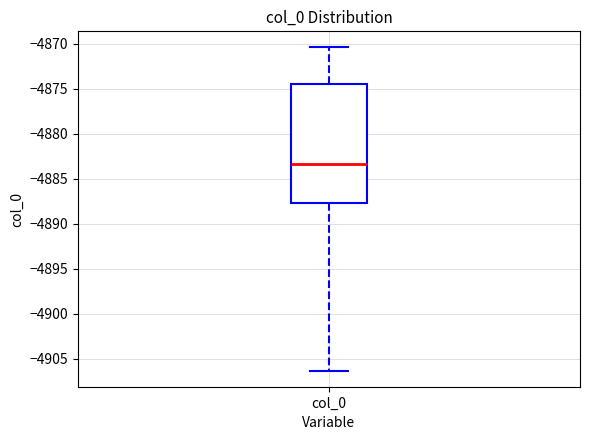

Read this box plot against the y-axis: the position of the median line, the range covered by the box, and the ends of both whiskers. The values are not printed on the chart, so give them approximately, as read against the axis.

median -4883.5, box -4887.5 to -4874.5, whiskers -4906.5 to -4870.5